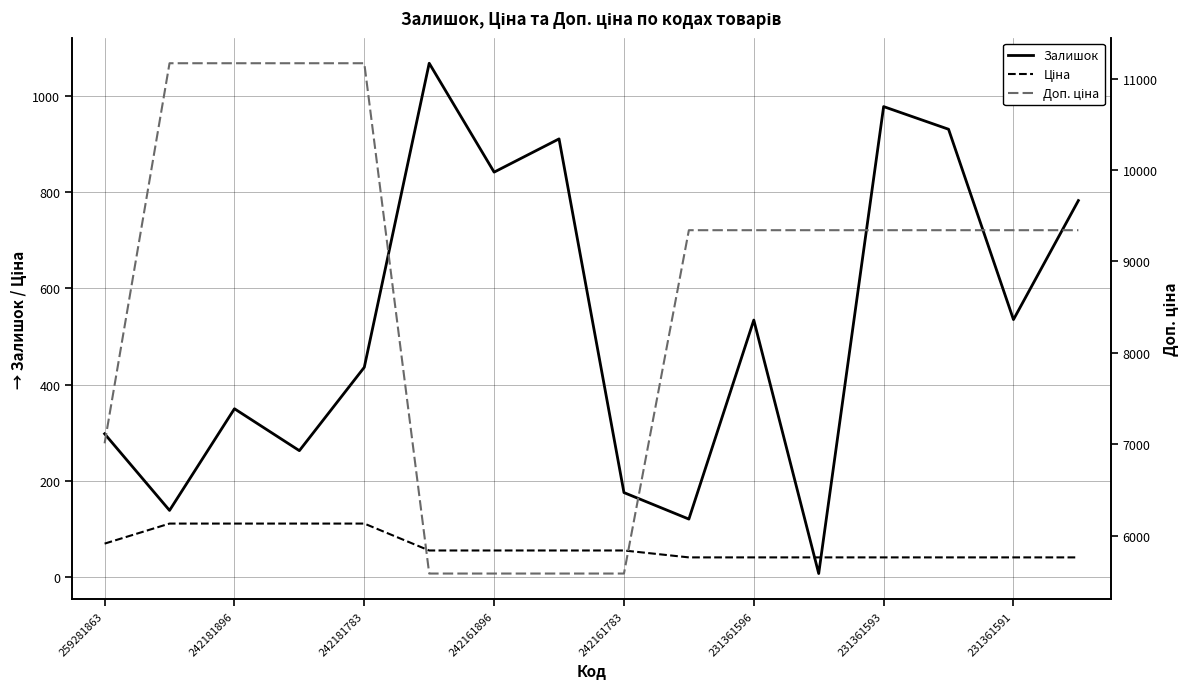

Is the value of Залишок at 15 greater than the value of Доп. ціна at 231361596?

No